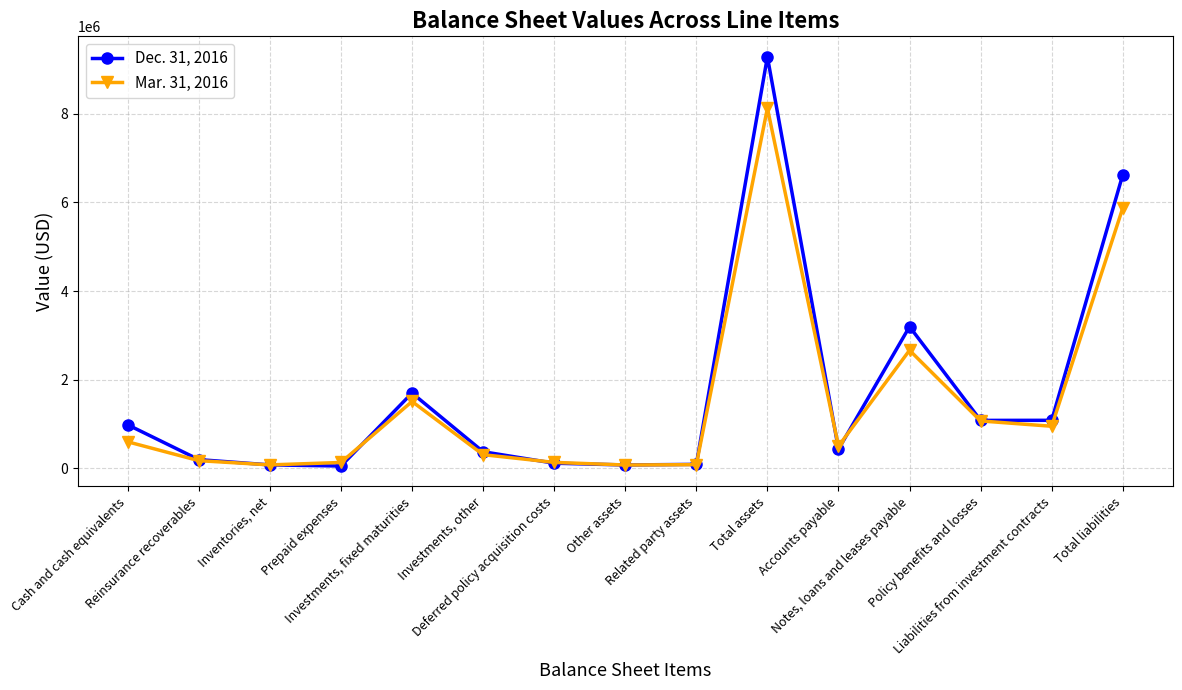

What is the value of the Mar. 31, 2016 point at the 14th from the left?

951490